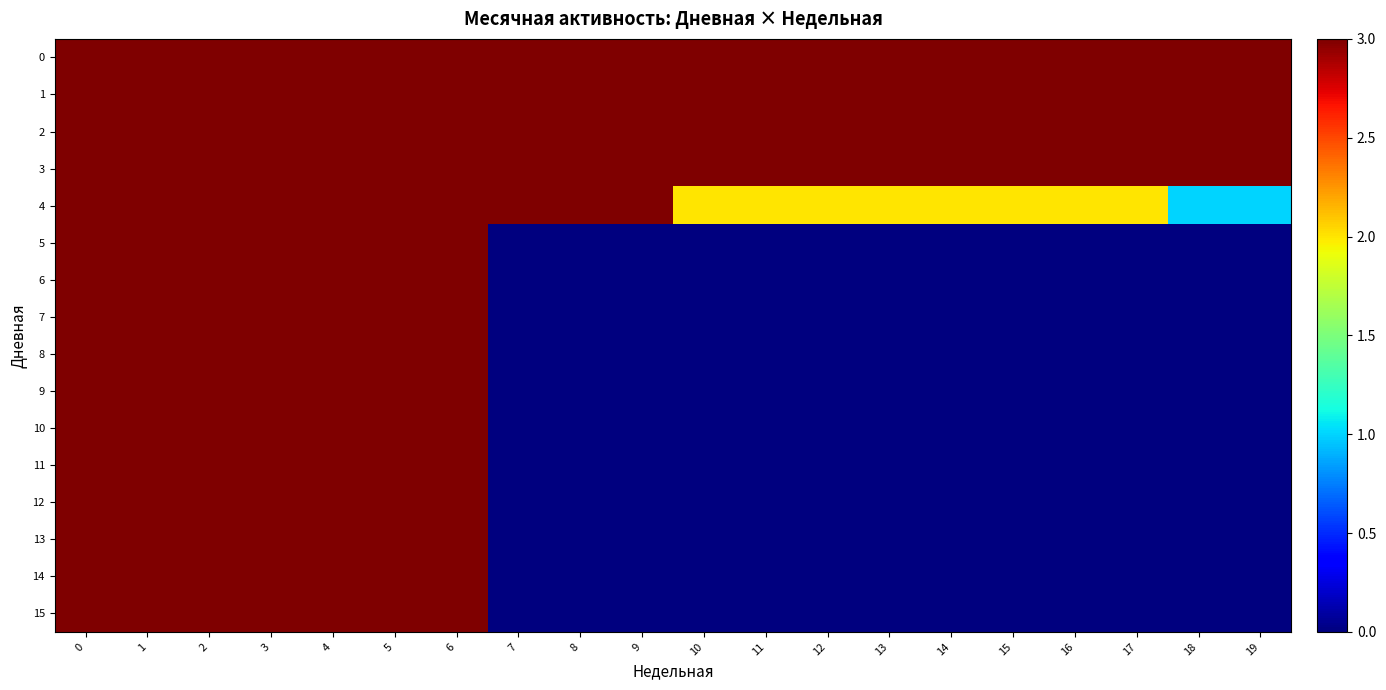

Count the number of categories in the chart.

20